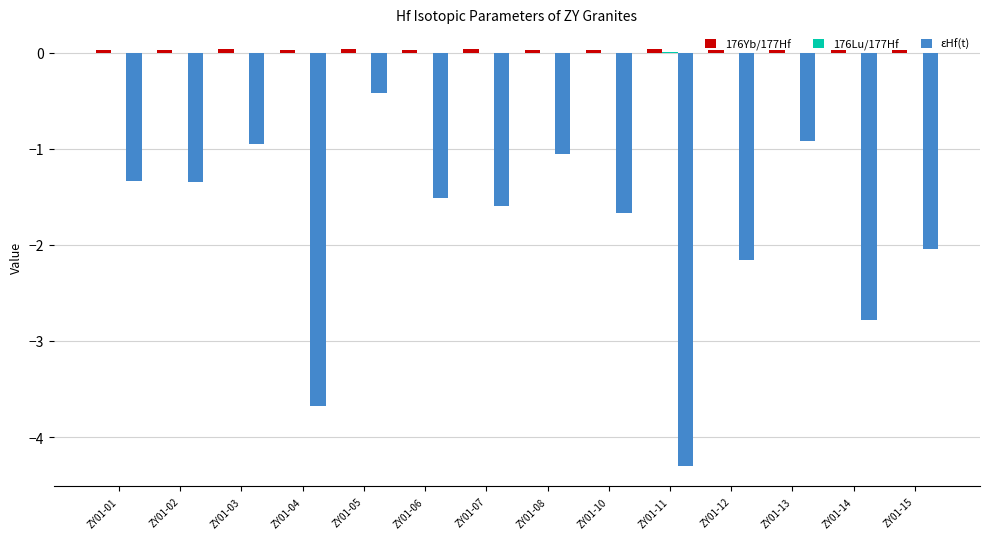

At which category is the sum across all series the highest?

ZY01-05